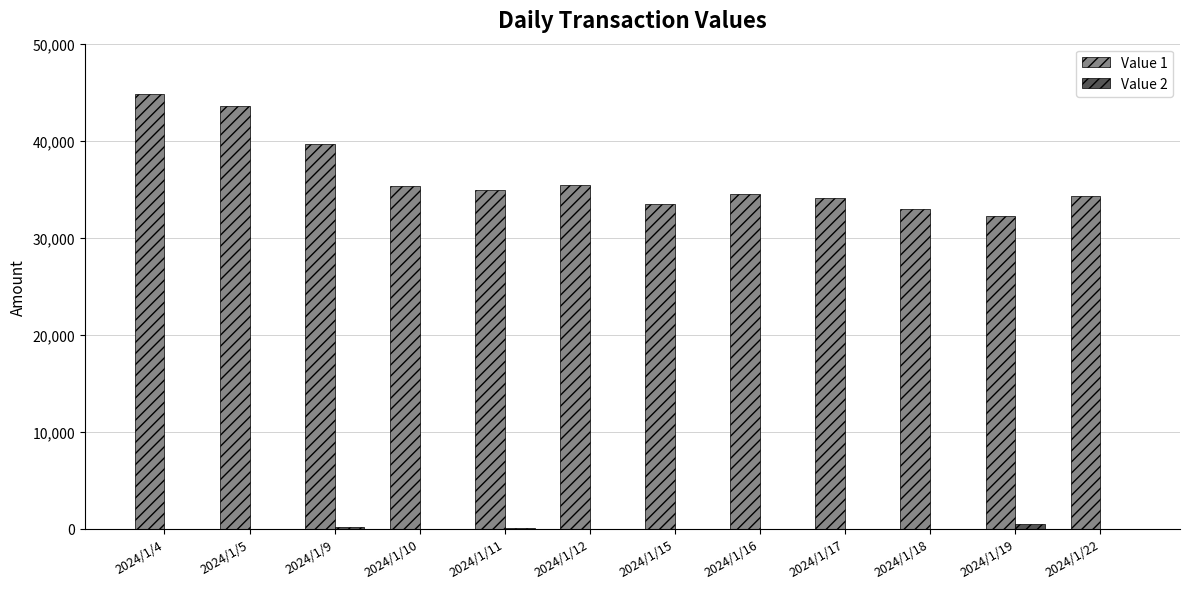

At which label does Value 1 reach its peak?

2024/1/4